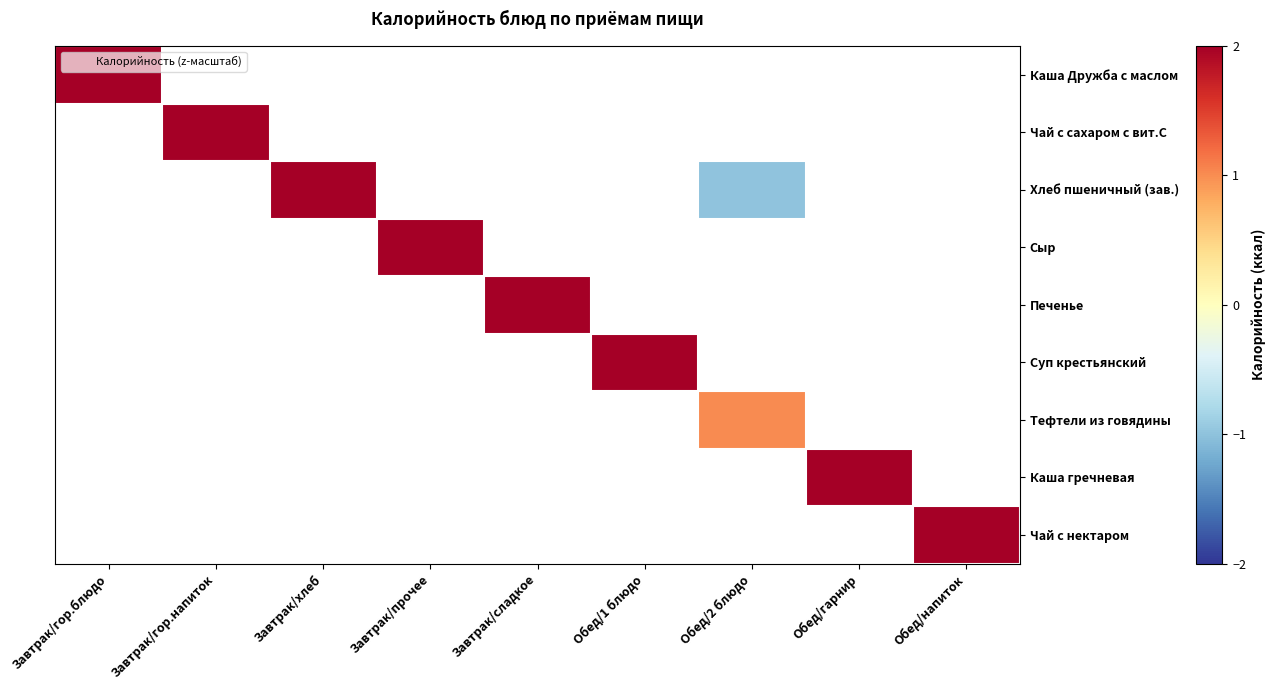

How many positive values does the Суп крестьянский series have?

1